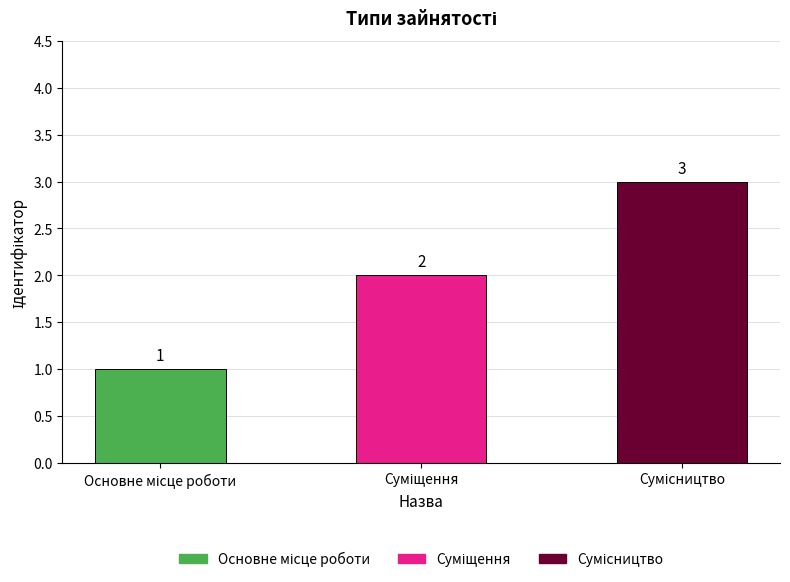

What is the value of the 1st bar from the left?

1